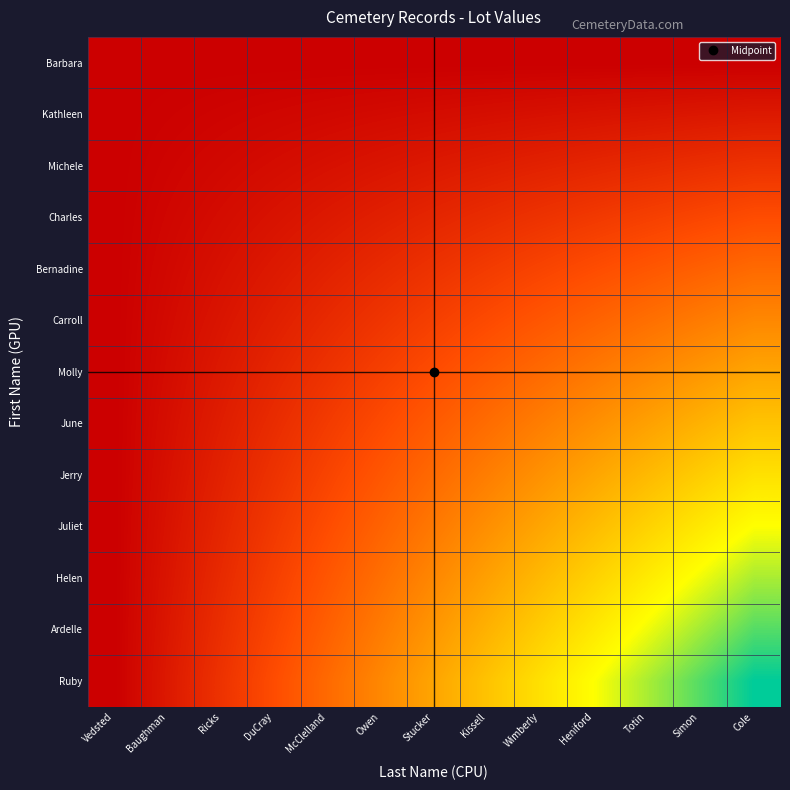

Which series has the widest spread of values?

Ruby